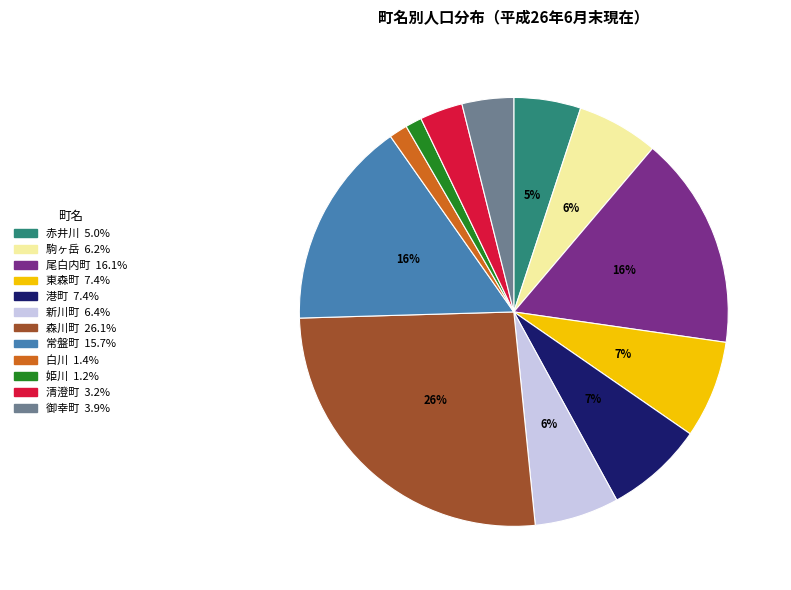

Count the number of slices in the pie.

12